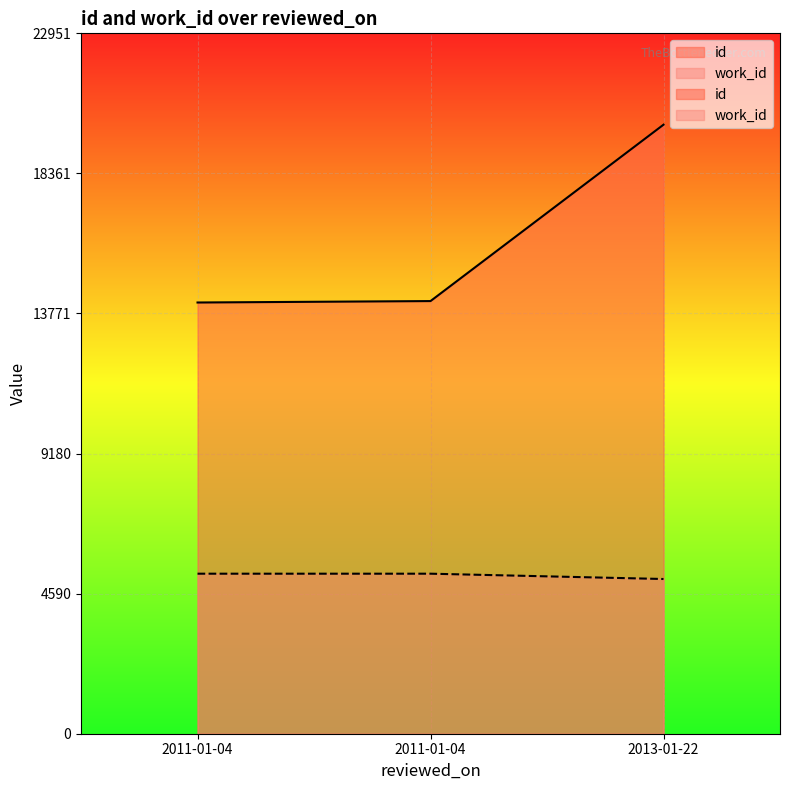

What is the lowest value of the work_id series?

5070